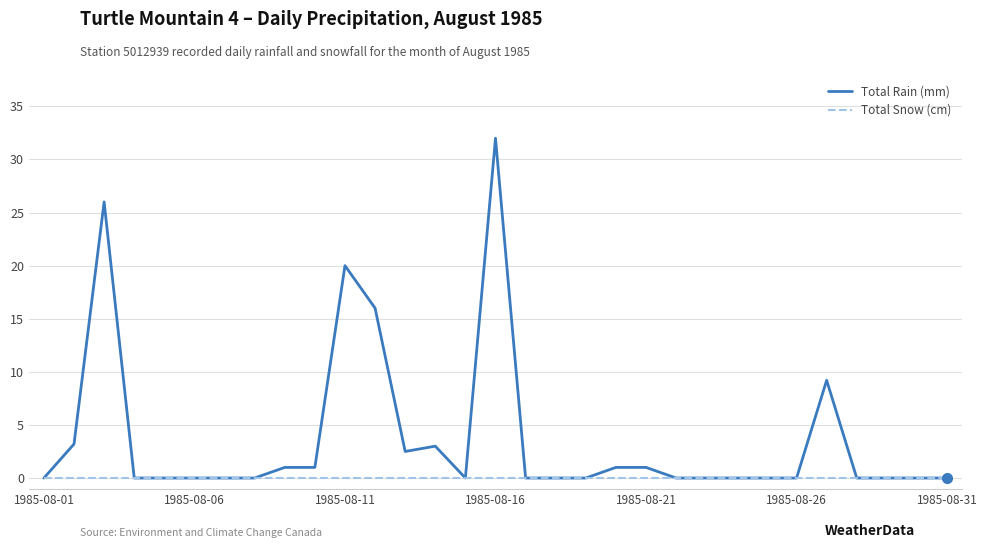

List the series in order of their peak value, highest first.

Total Rain (mm), Total Snow (cm)